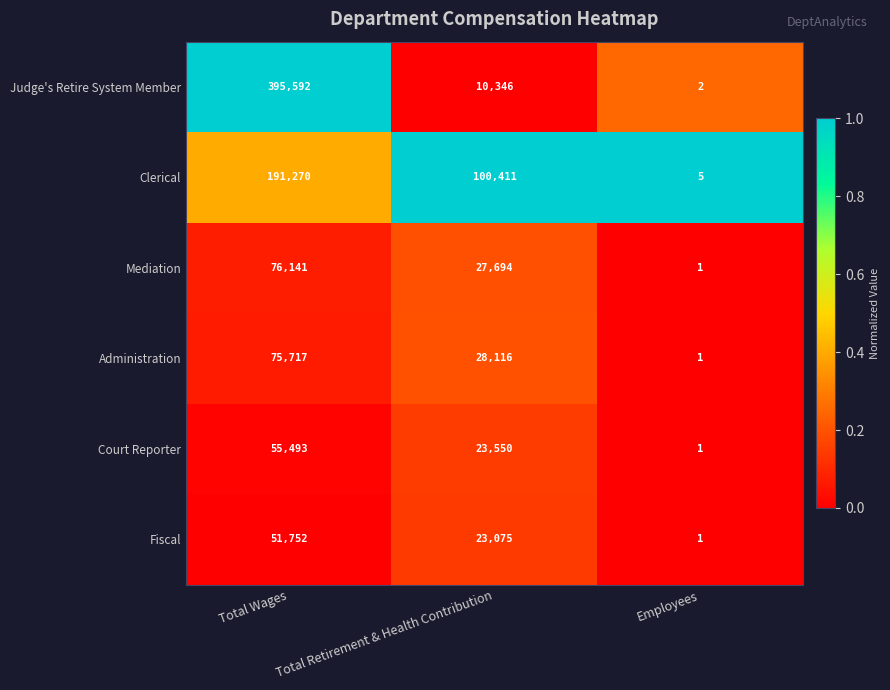

What is the difference between the Clerical values at Employees and Total Retirement & Health Contribution?

100406